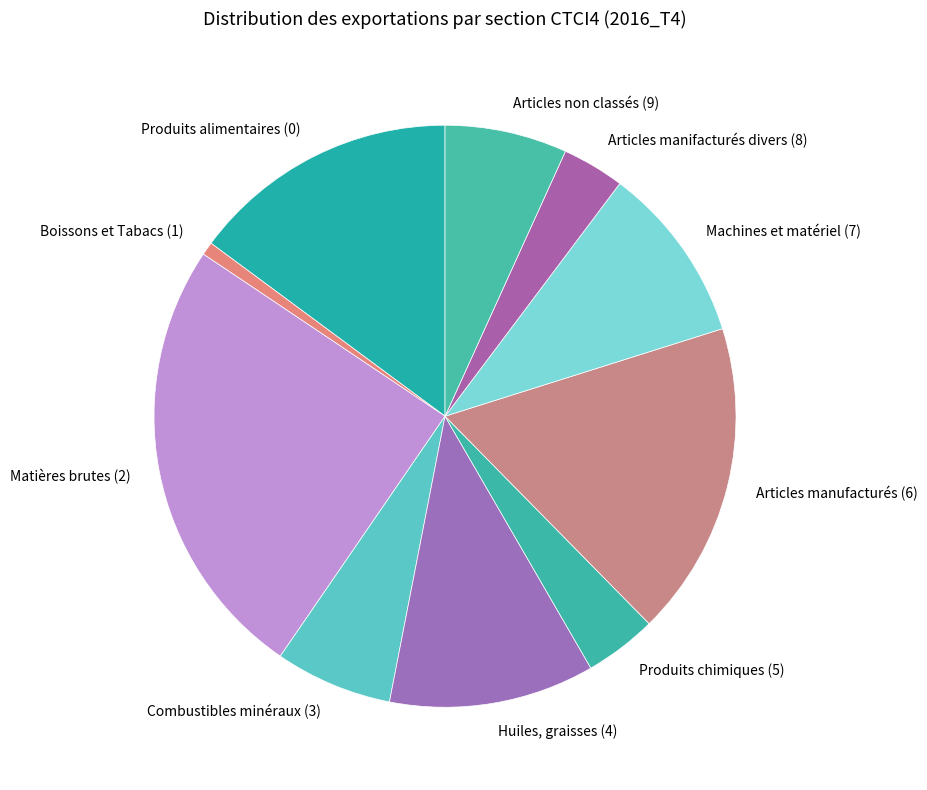

Does Boissons et Tabacs (1) account for over 50% of the chart?

No